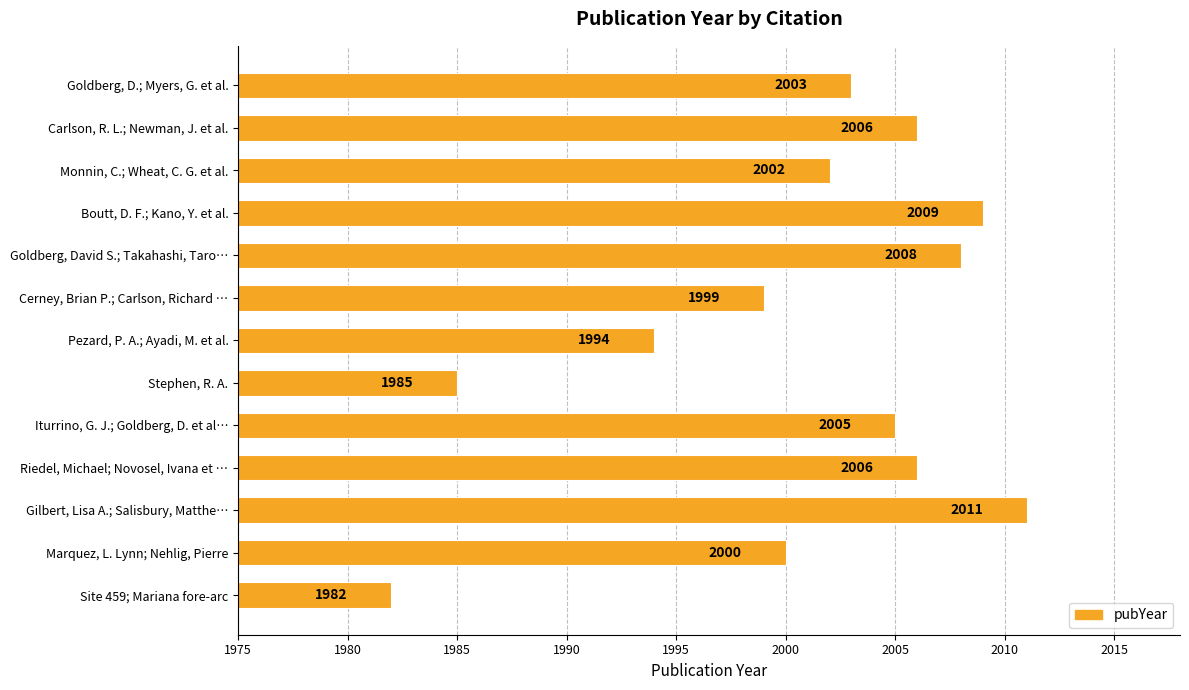

What is the label of the 11th bar from the top?

Gilbert, Lisa A.; Salisbury, Matthe…